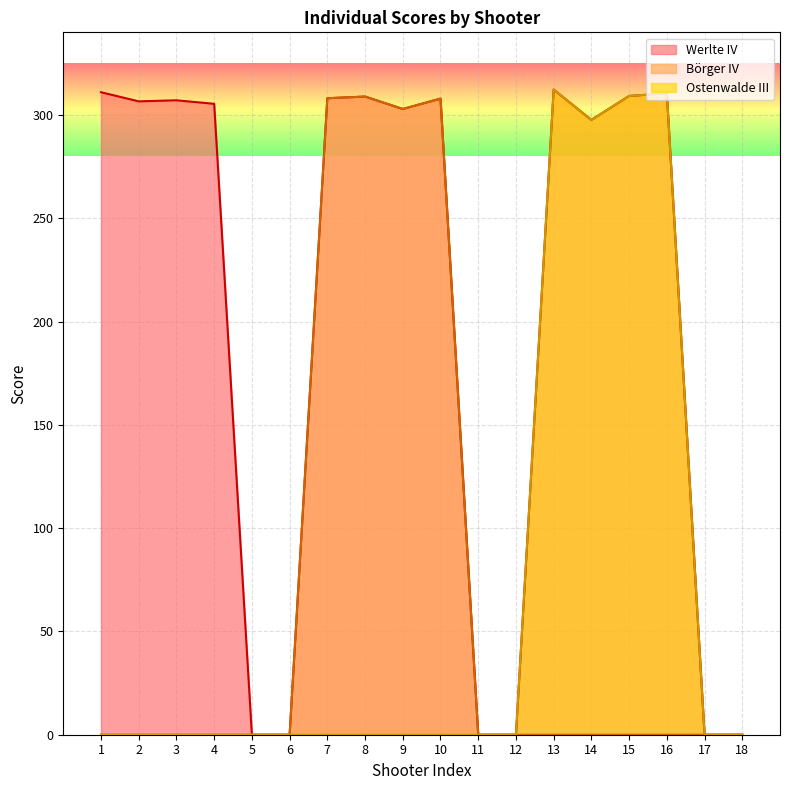

The value of Ostenwalde III at 2 is 0.0. True or false?

True